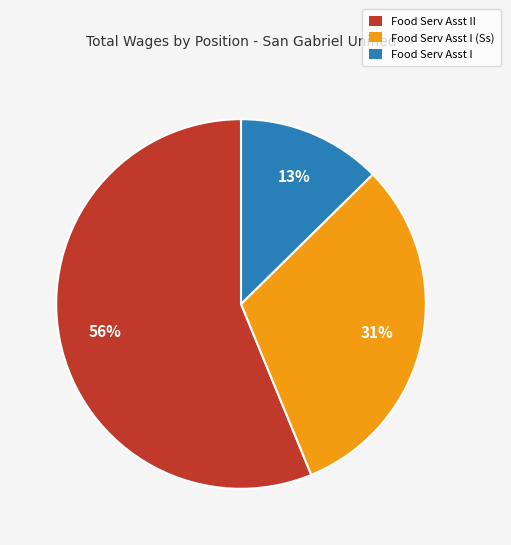

Which slice is the largest?

Food Serv Asst II